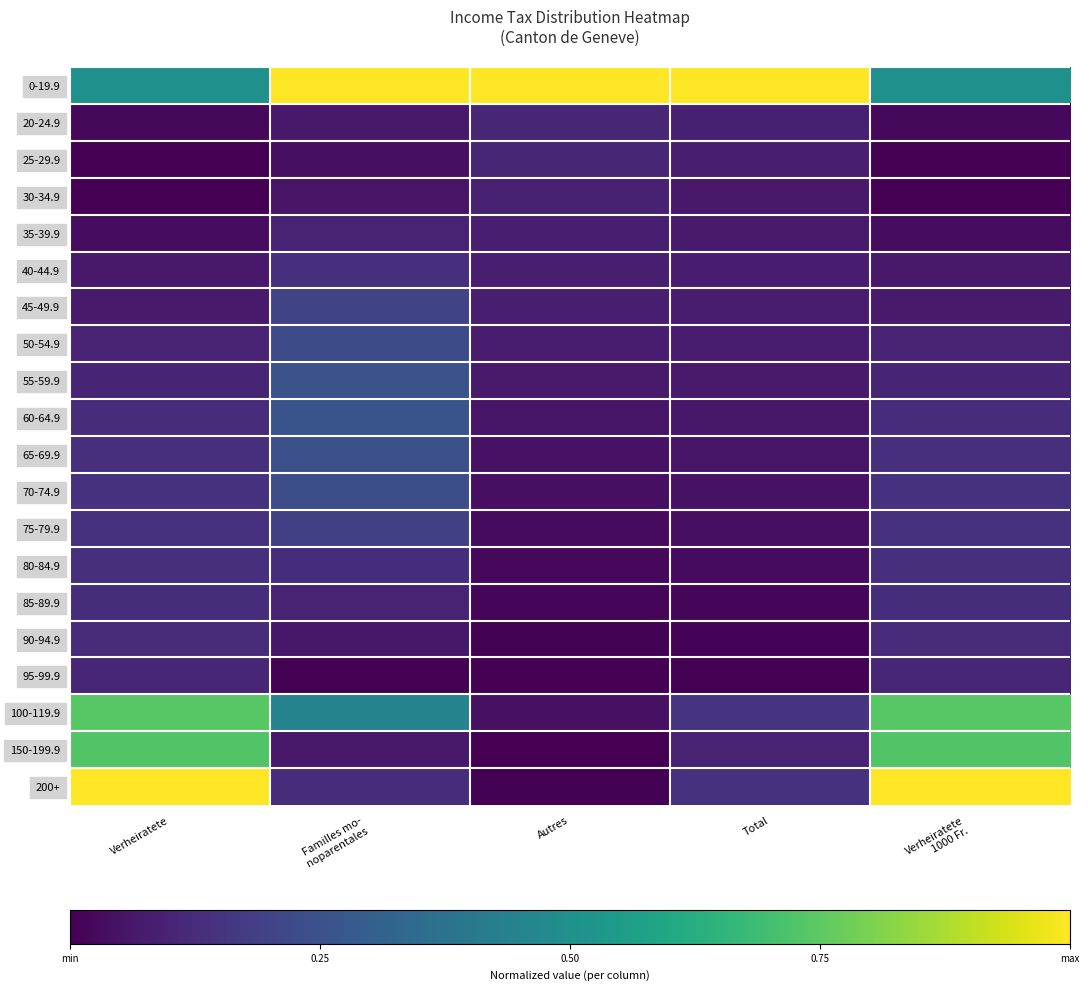

What is the spread (max minus min) of values at Verheiratete
1000 Fr.?

1.0